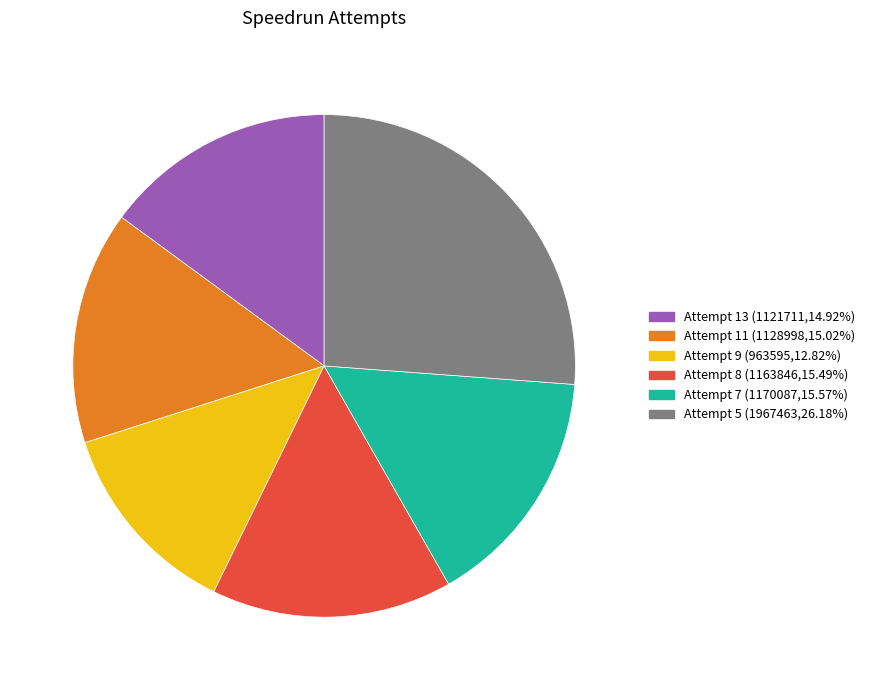

Combined, do Attempt 5 and Attempt 13 account for over 50%?

No